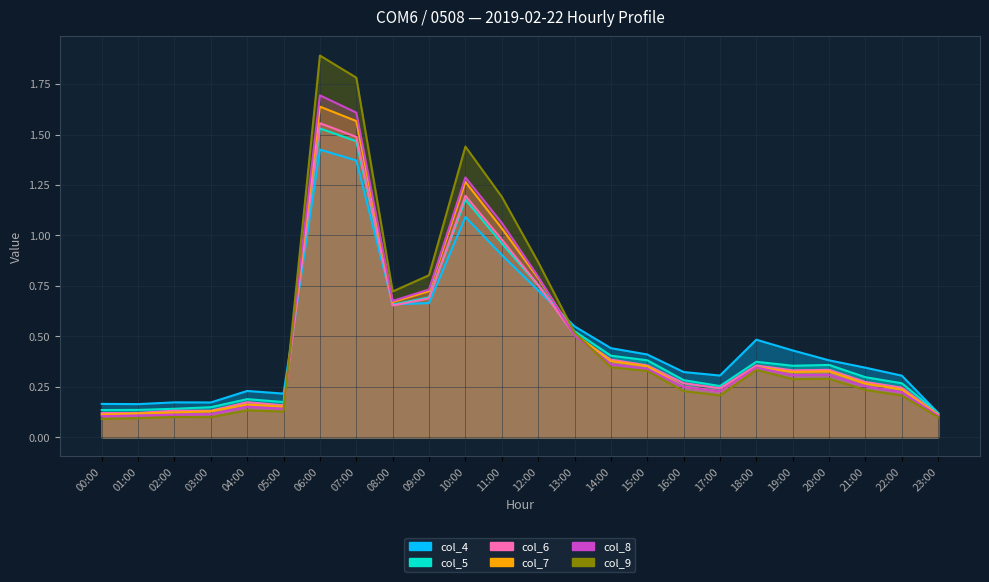

What is the label of the 13th point from the right?

11:00